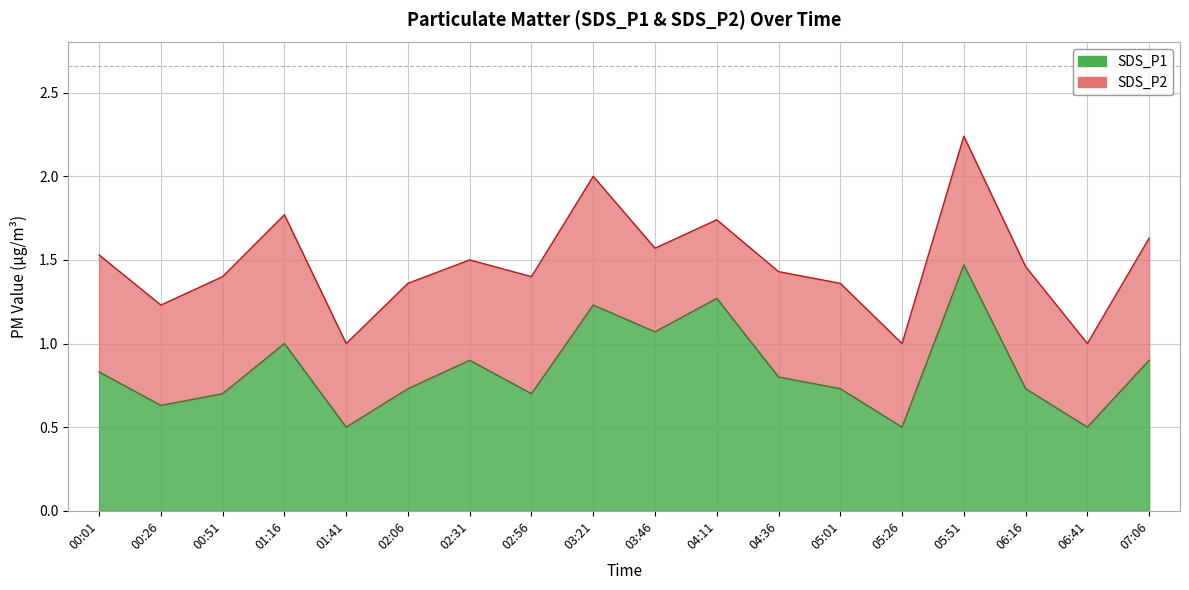

Which label corresponds to the largest value in the chart?

05:51